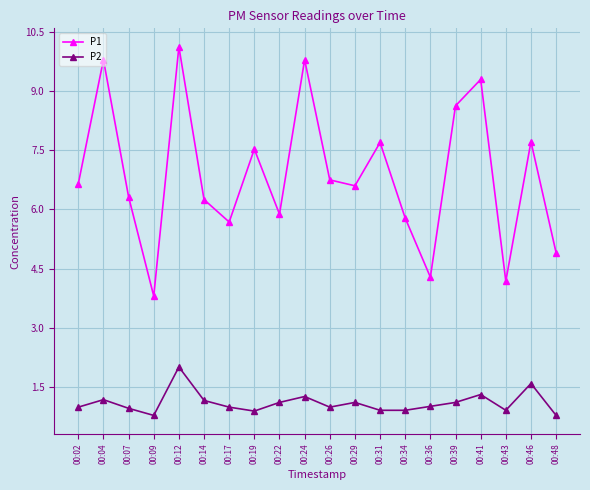

True or false: P1 and P2 cross at least once.

False